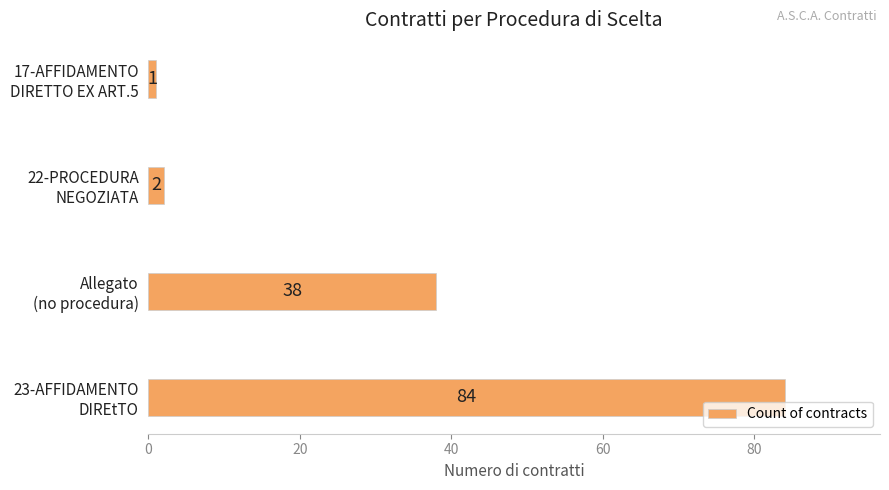

What is the sum of all values?

125